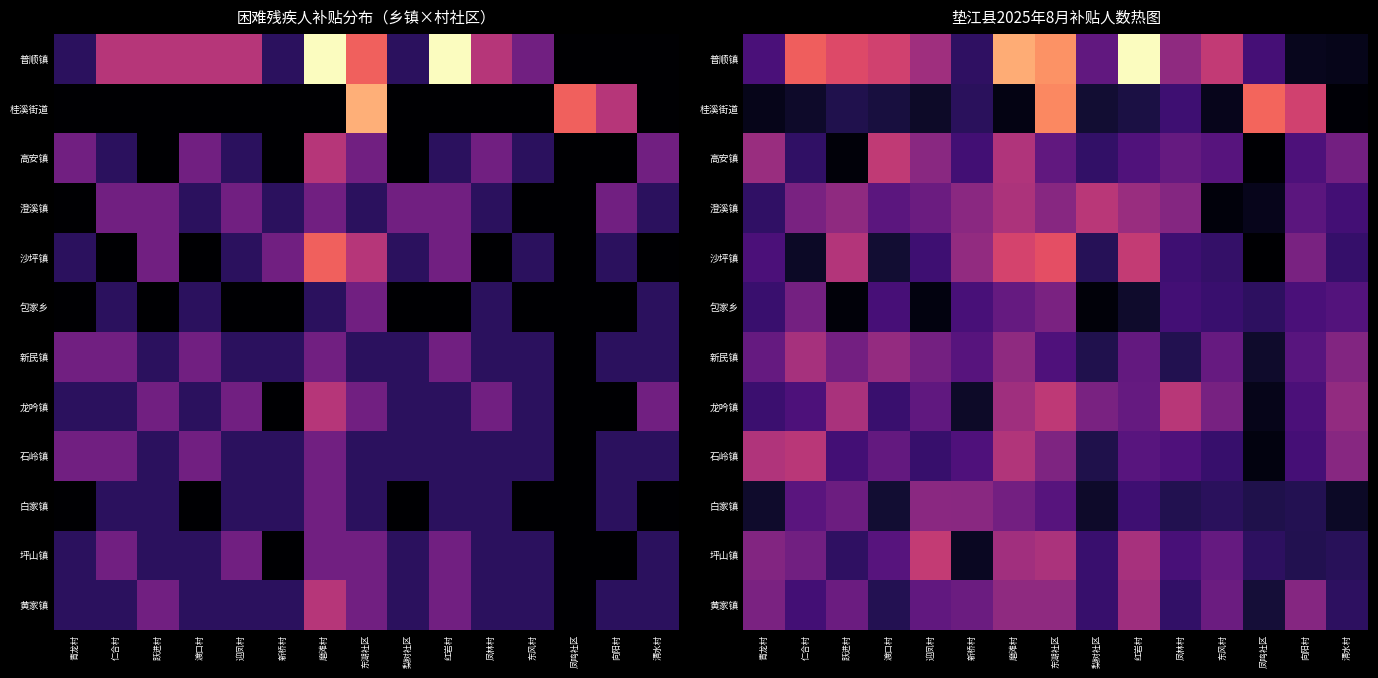

Is the value of 白家镇 at 梨树社区 greater than the value of 普顺镇 at 渡口村?

No